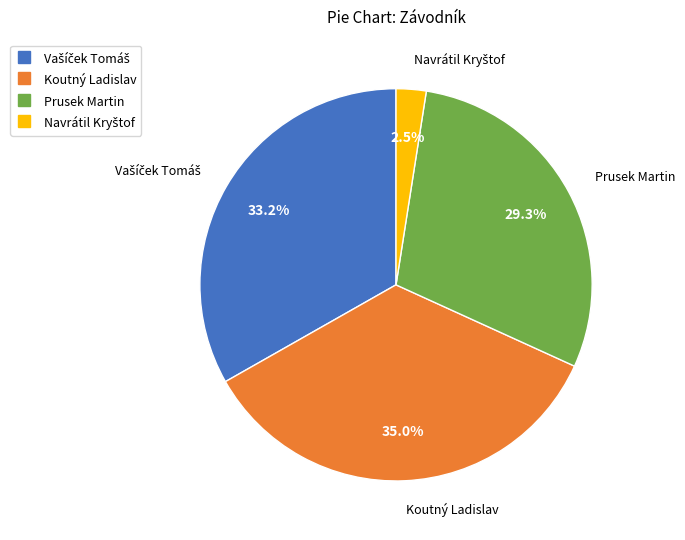

Does Prusek Martin account for over 50% of the chart?

No